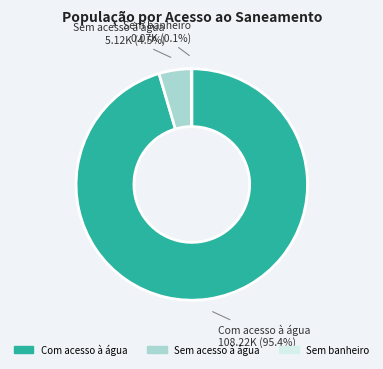

To the nearest percent, what is the difference between the largest and smallest slice percentages?

95%